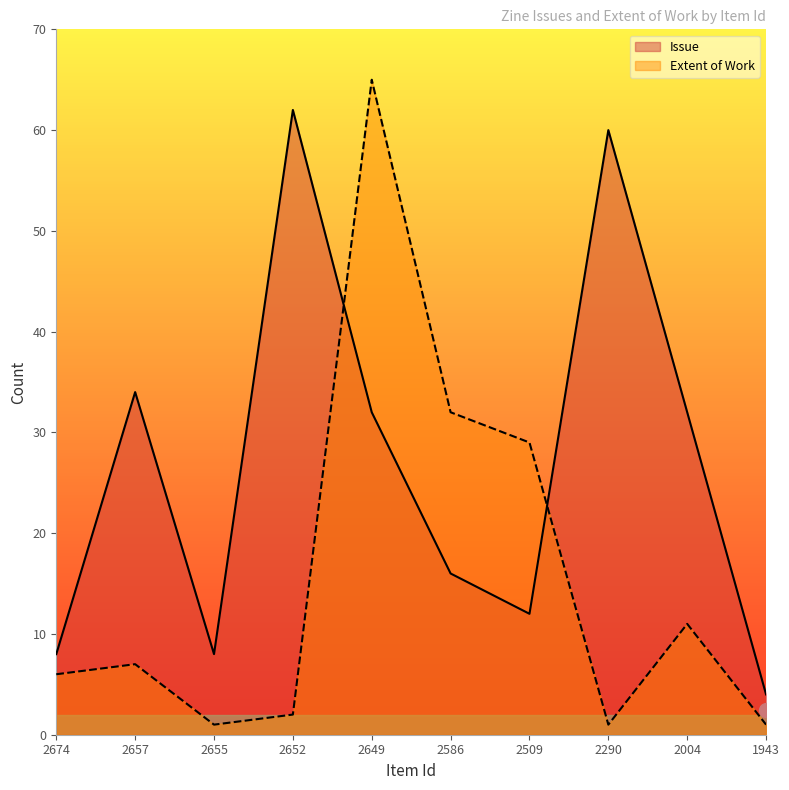

Reading left to right, extract all data points from this chart.

Issue: 2674=8	2657=34	2655=8	2652=62	2649=32	2586=16	2509=12	2290=60	2004=32	1943=4
Extent of Work: 2674=6	2657=7	2655=1	2652=2	2649=65	2586=32	2509=29	2290=1	2004=11	1943=1